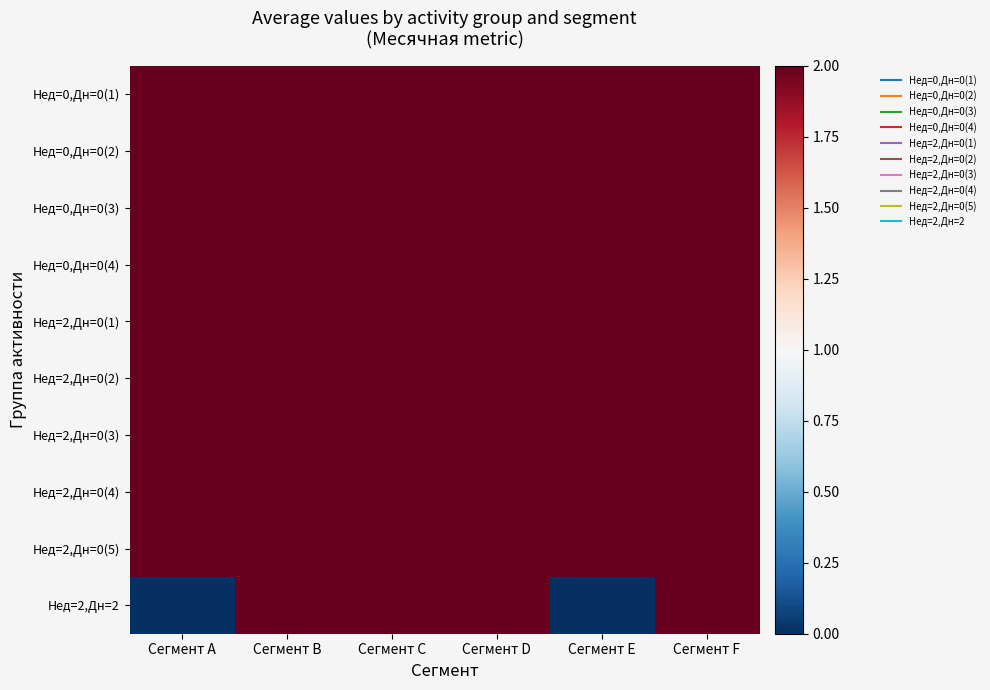

What is the spread (max minus min) of values at Сегмент E?

2